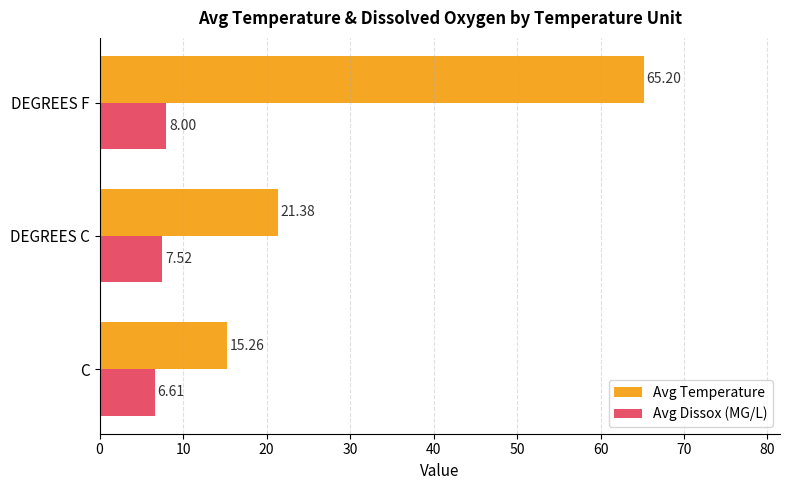

Where is Avg Temperature nearest to the value 40?

DEGREES C